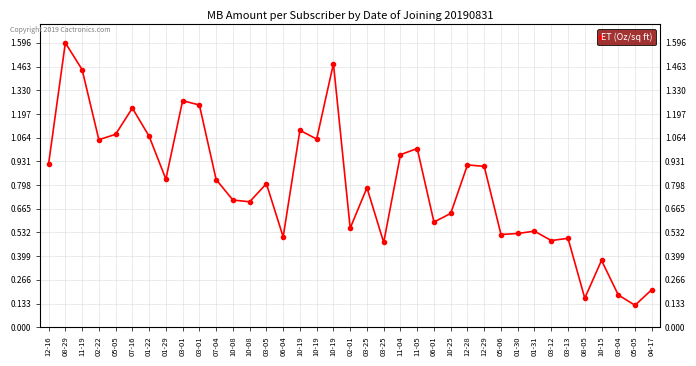

Where is the first local maximum?

08-29